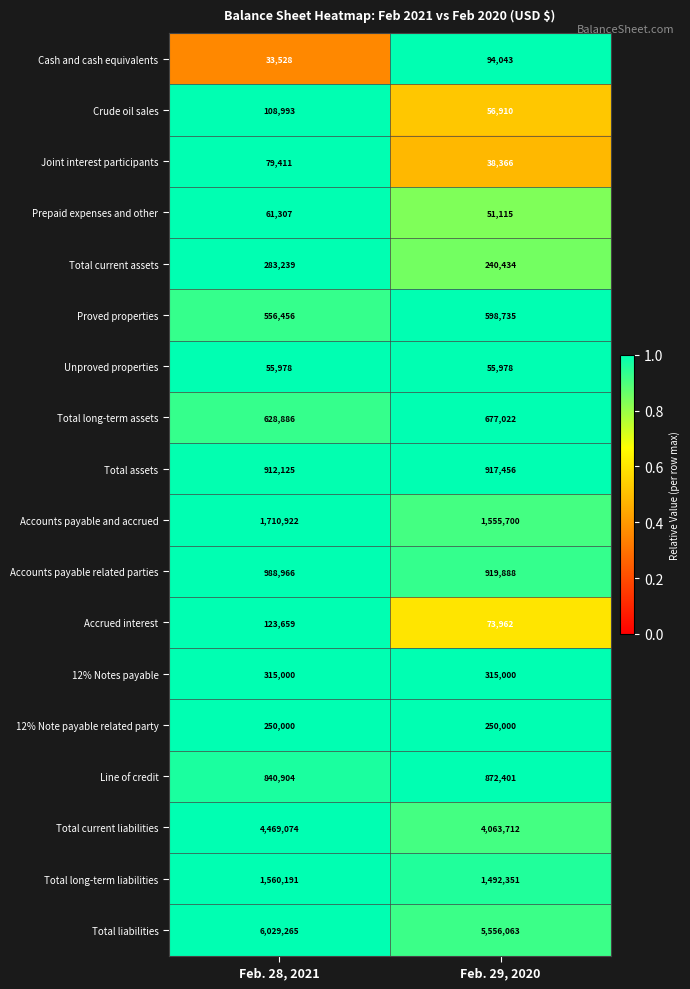

What is the average value of the Proved properties series?

577596